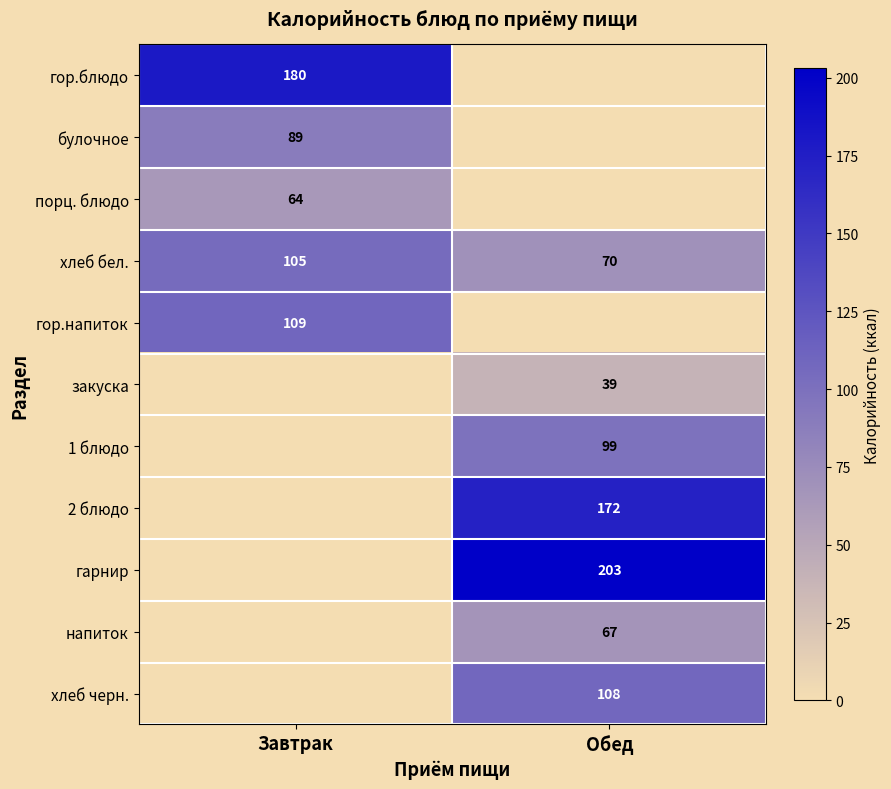

How many series are shown in this chart?

11